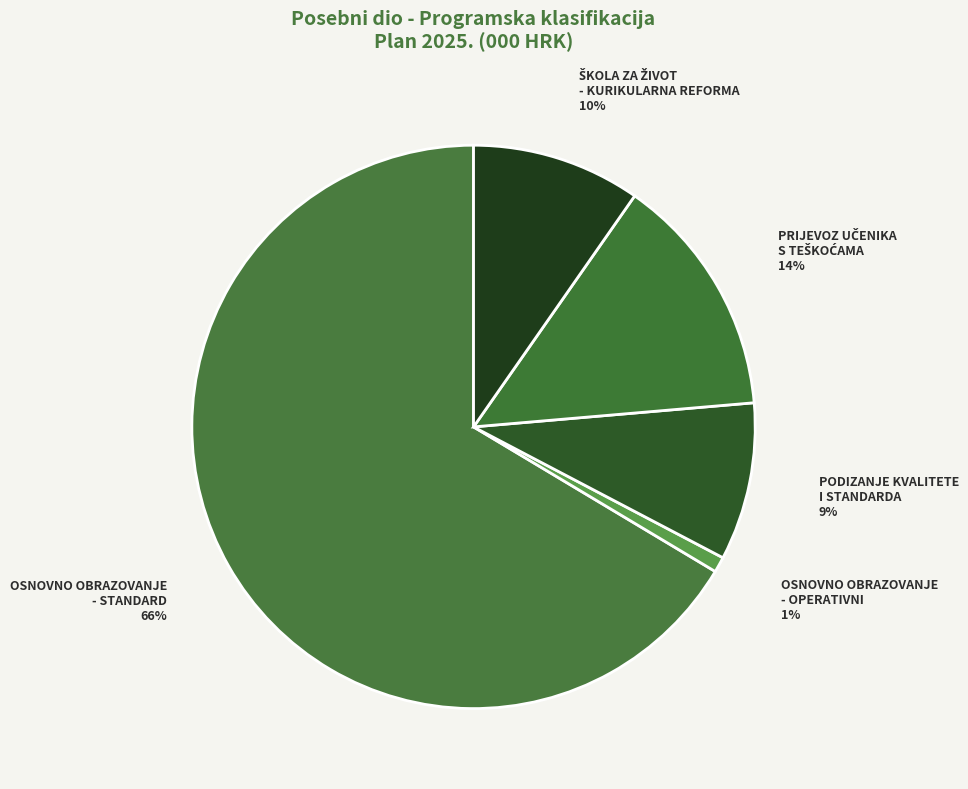

Count the number of slices in the pie.

5